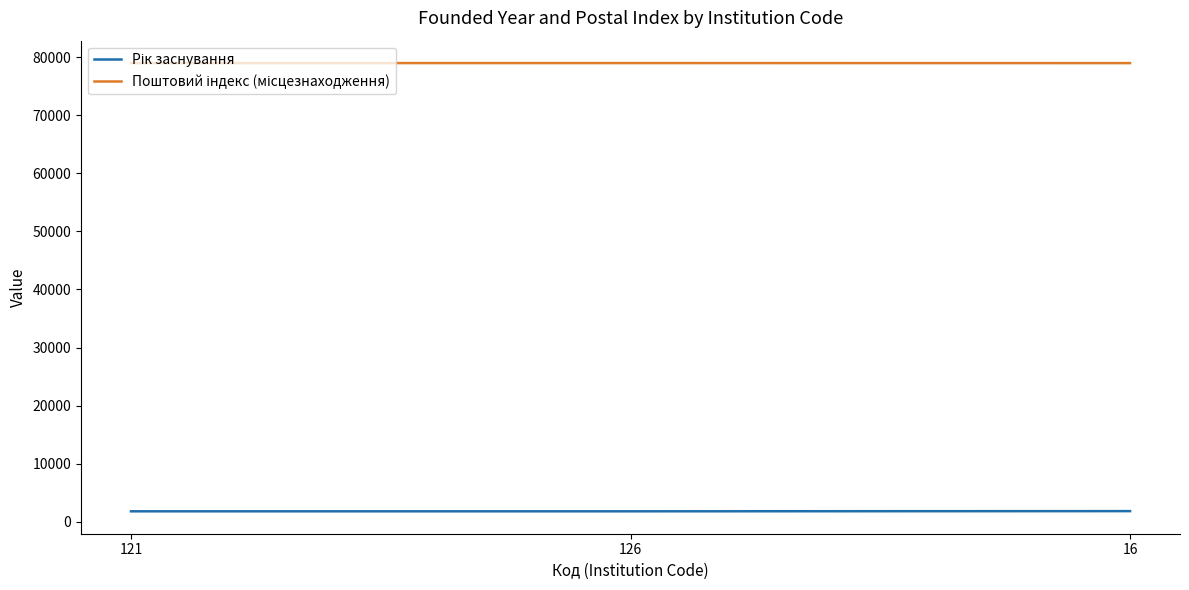

What is the total value across all series at 126?

80794